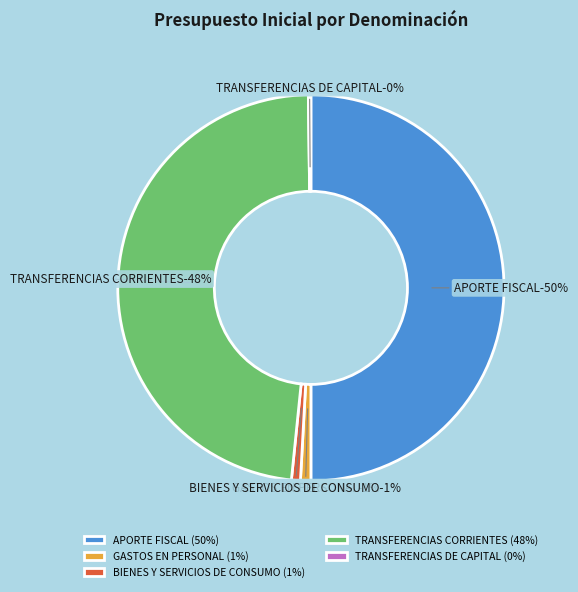

What percentage is NOT represented by APORTE FISCAL?

50.0%